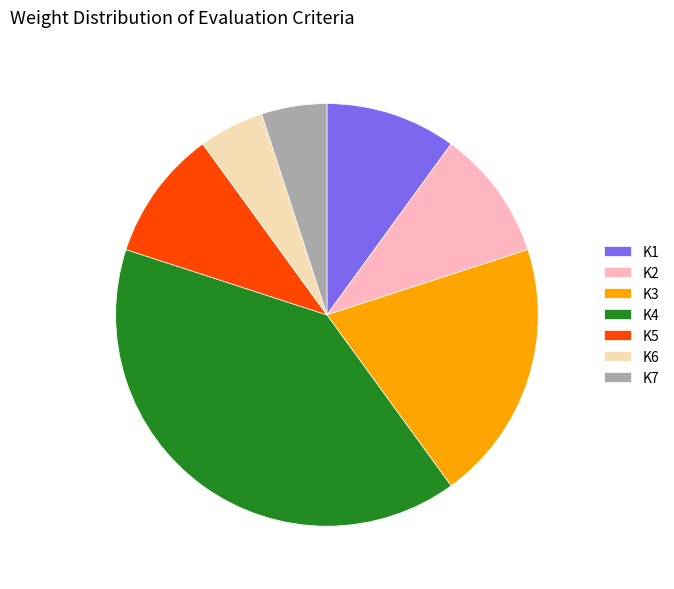

Which has a higher value, K7 or K5?

K5